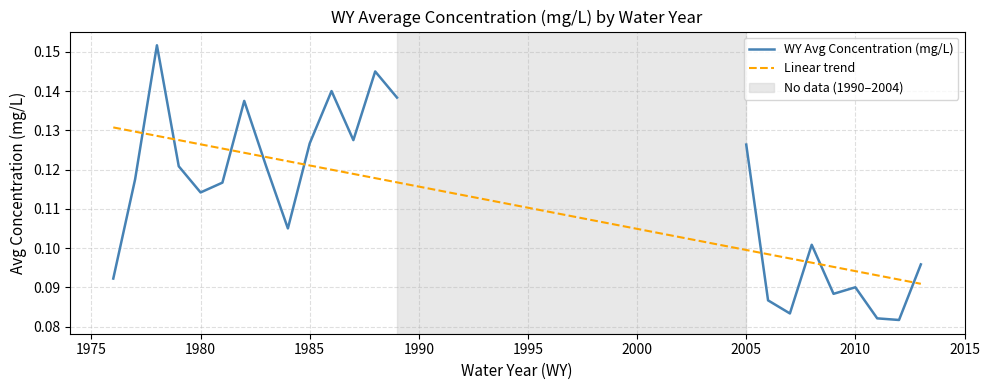

Which has a higher value, 2012 or 2006?

2006